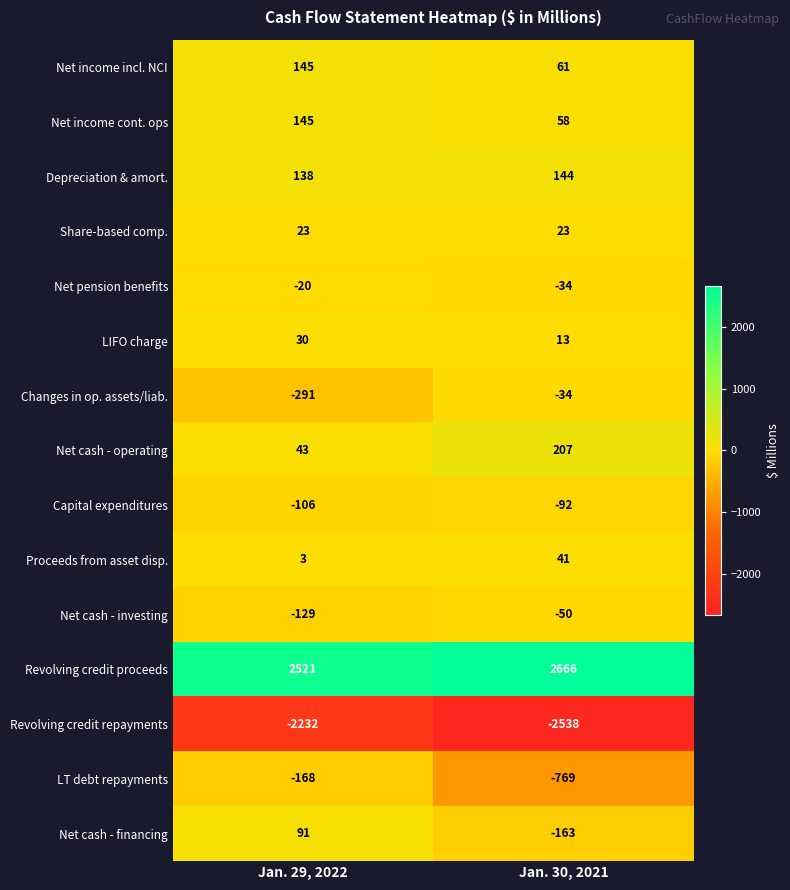

What is the total value across all series at Jan. 29, 2022?

193